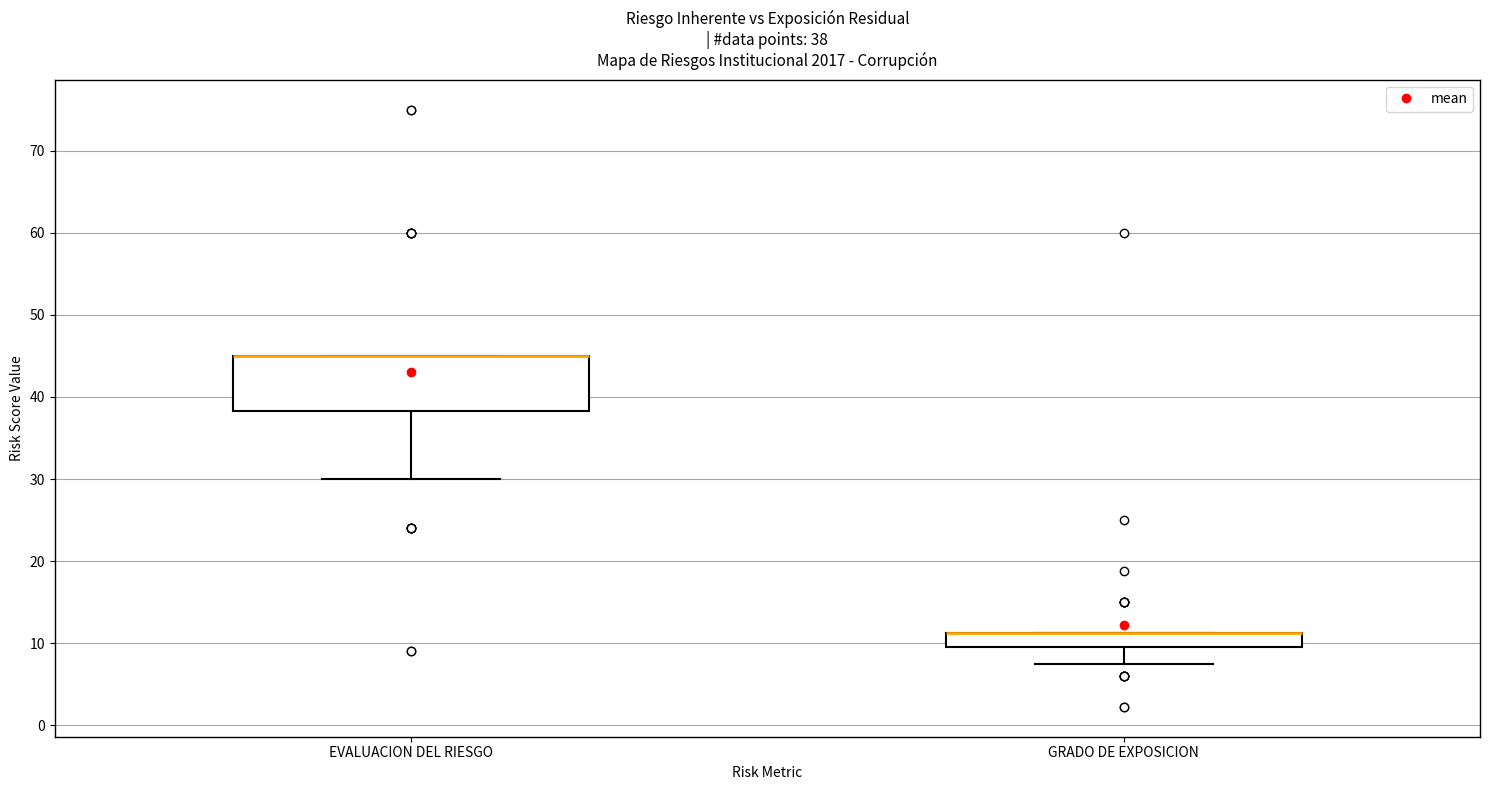

Which box is the tallest, from its lower edge to its upper edge?

EVALUACION DEL RIESGO